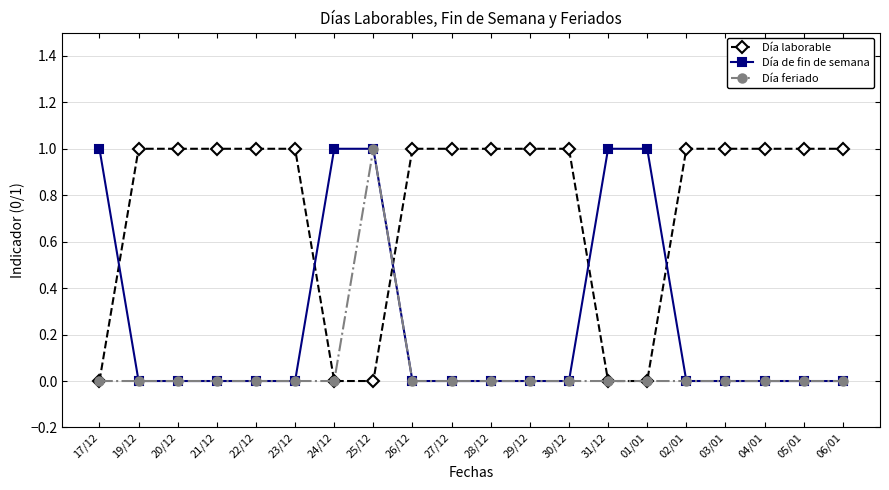

List the series in order of their overall mean, highest first.

Día laborable, Día de fin de semana, Día feriado